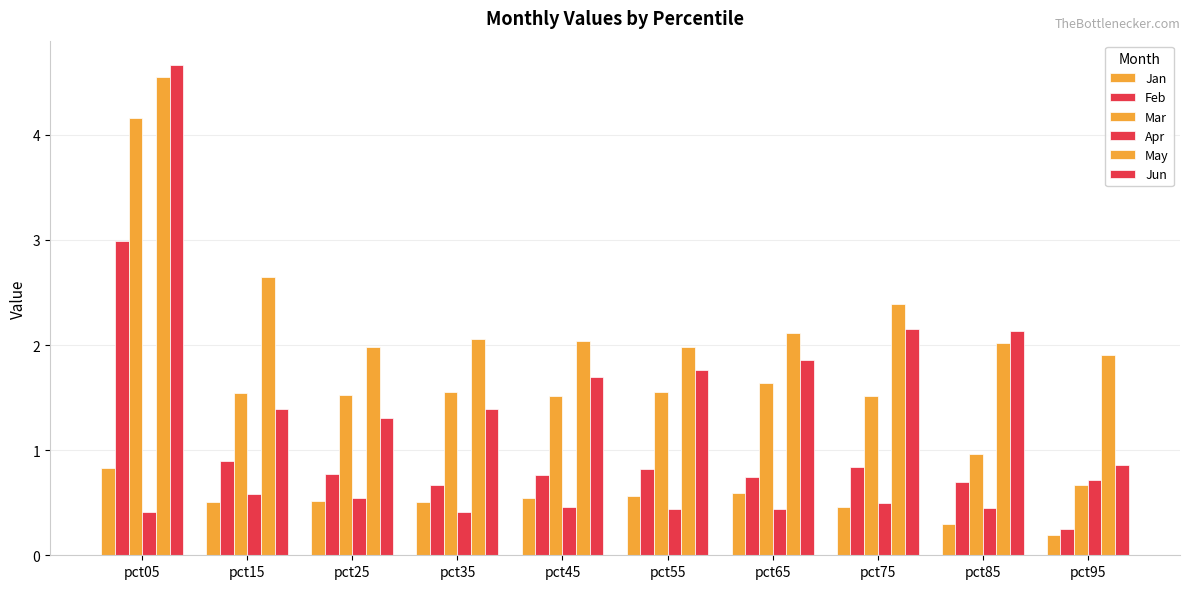

What is the average value of the Mar series?

1.7